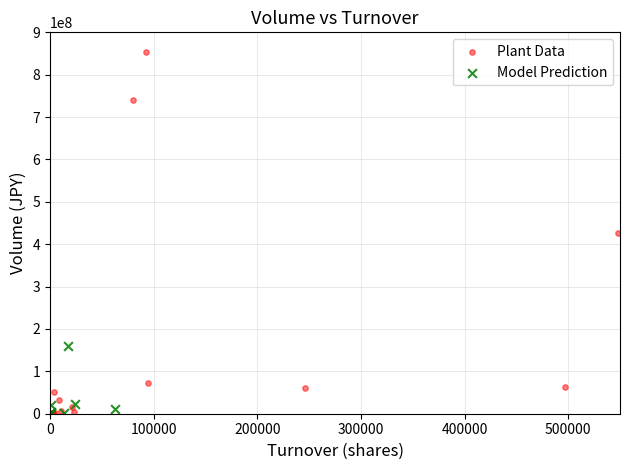

Which series reaches the maximum Y coordinate?

Plant Data